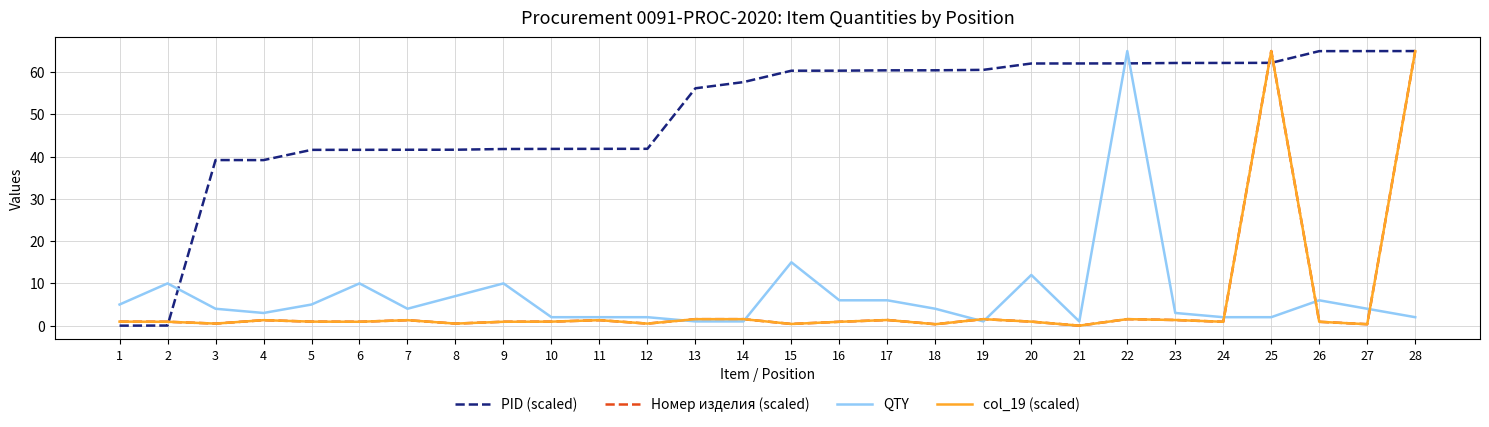

Rank the series by their maximum value, from lowest to highest.

PID (scaled), Номер изделия (scaled), QTY, col_19 (scaled)